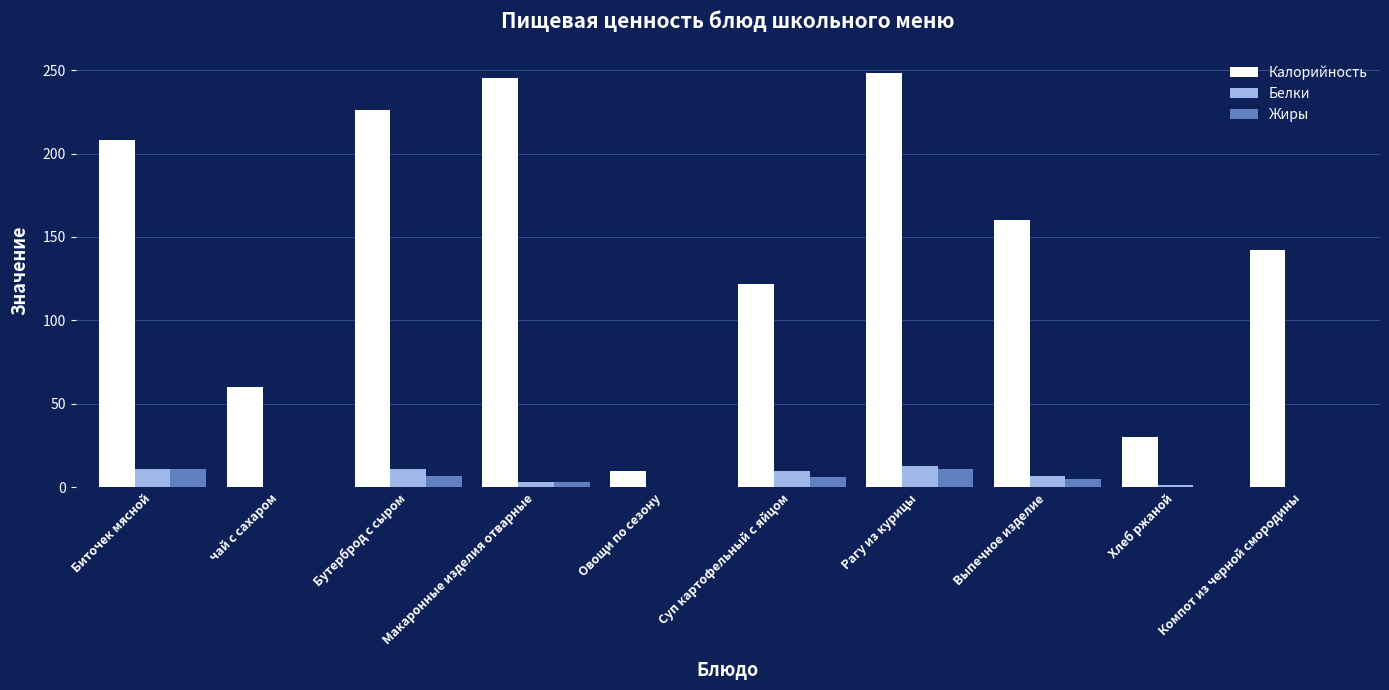

What is the highest value of the Калорийность series?

248.0